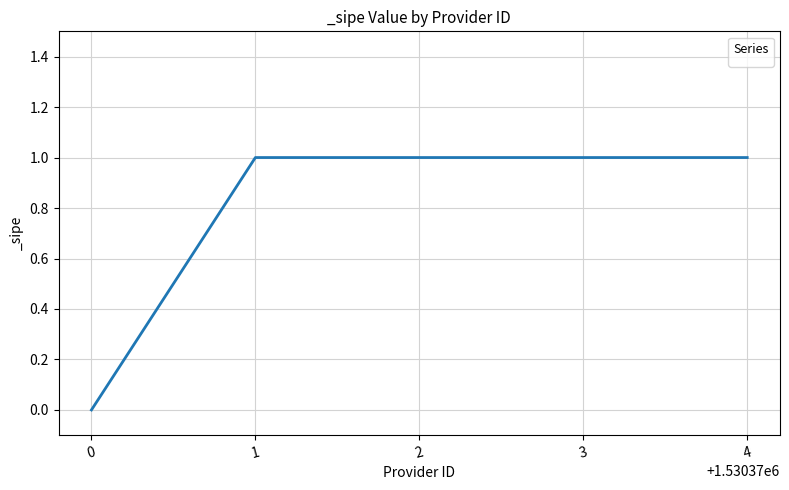

What is the sum of all values?

4